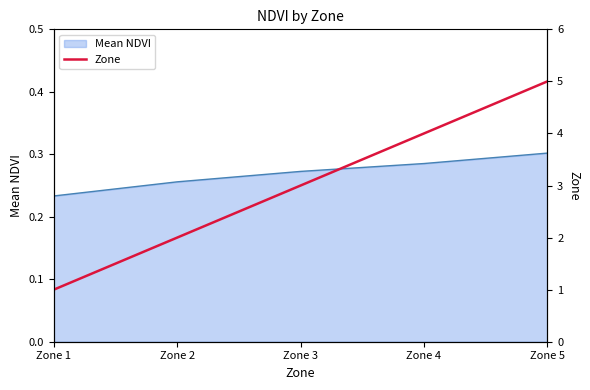

Rank the categories by Mean NDVI value from lowest to highest.

Zone 1, Zone 2, Zone 3, Zone 4, Zone 5